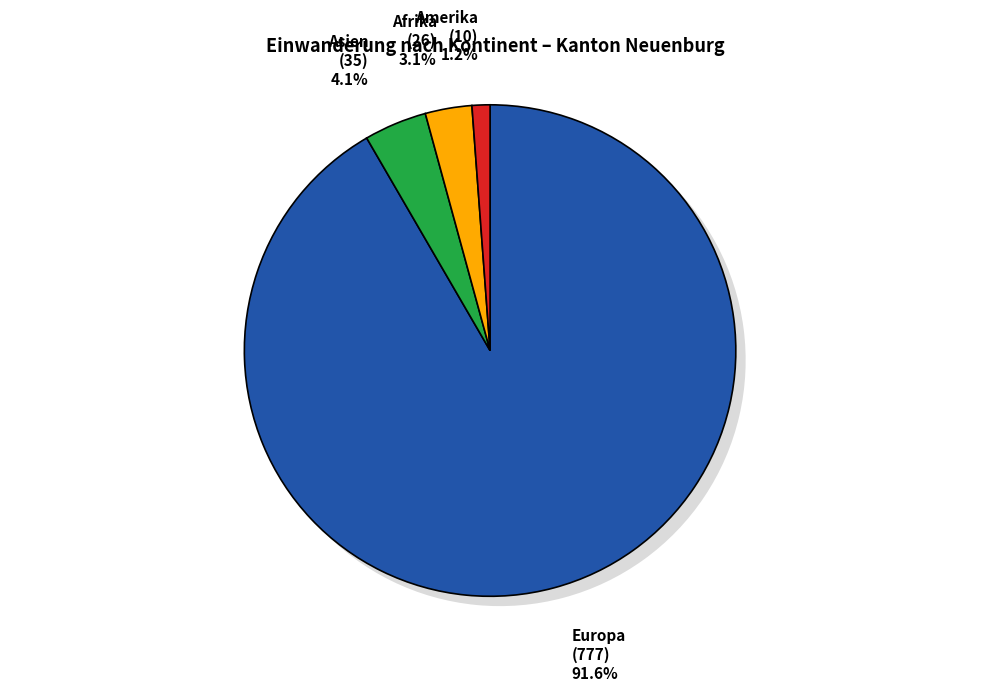

Is it true that Asien is 14% of the pie?

False